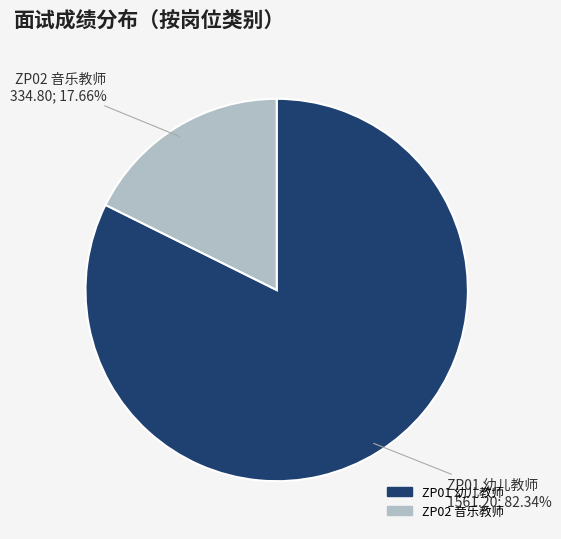

Is there a majority slice in this chart?

Yes